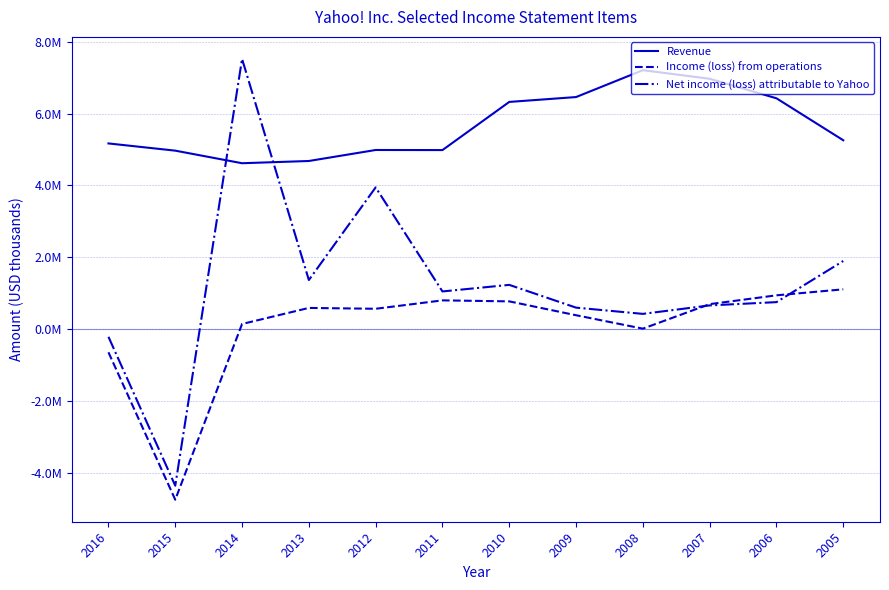

What are all the series names shown in the legend?

Revenue, Income (loss) from operations, Net income (loss) attributable to Yahoo